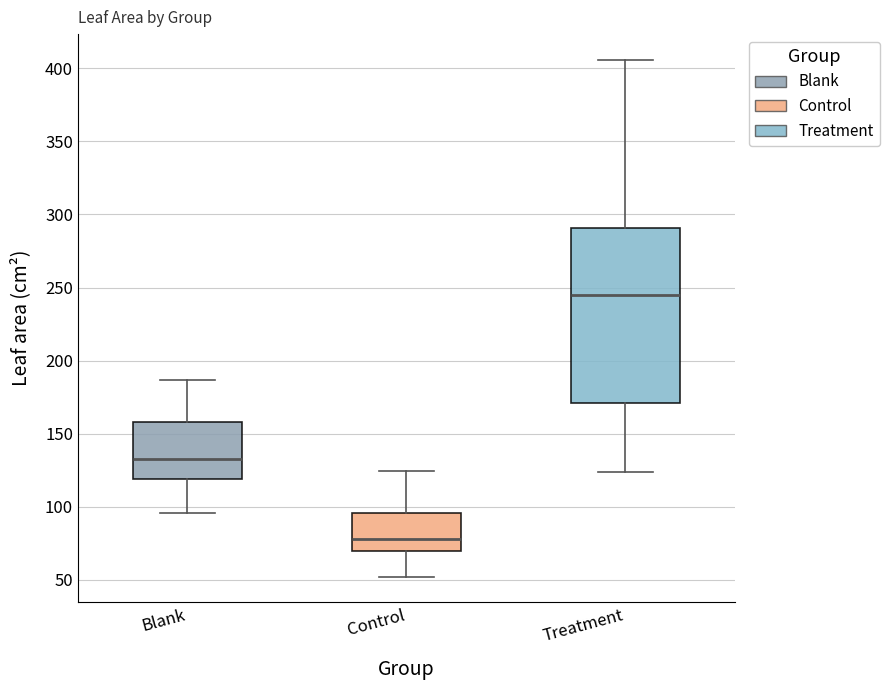

Reading left to right, read every box against the y-axis: the position of its median line, the range the box covers, and the ends of its whiskers. The values are not printed on the chart, so give them approximately, as read against the axis.

Blank: median 135, box 120 to 160, whiskers 95 to 185
Control: median 80, box 70 to 95, whiskers 50 to 125
Treatment: median 245, box 170 to 290, whiskers 125 to 405